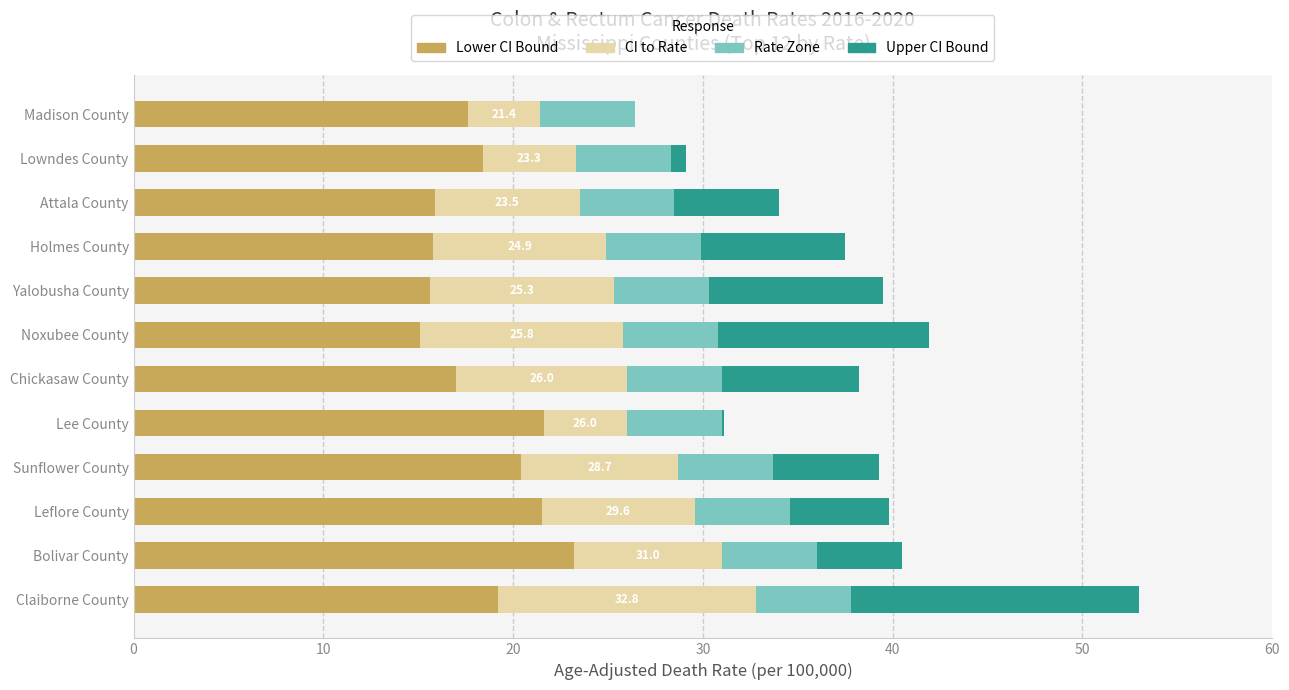

What is the total value across all series at Leflore County?

39.8